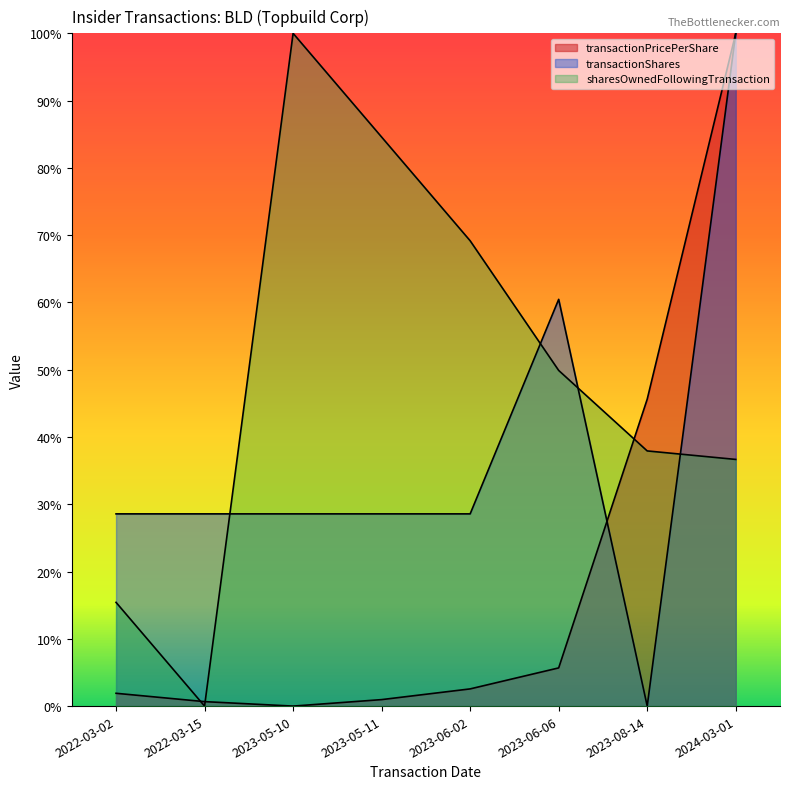

How many interior local valleys does the transactionShares series have?

1